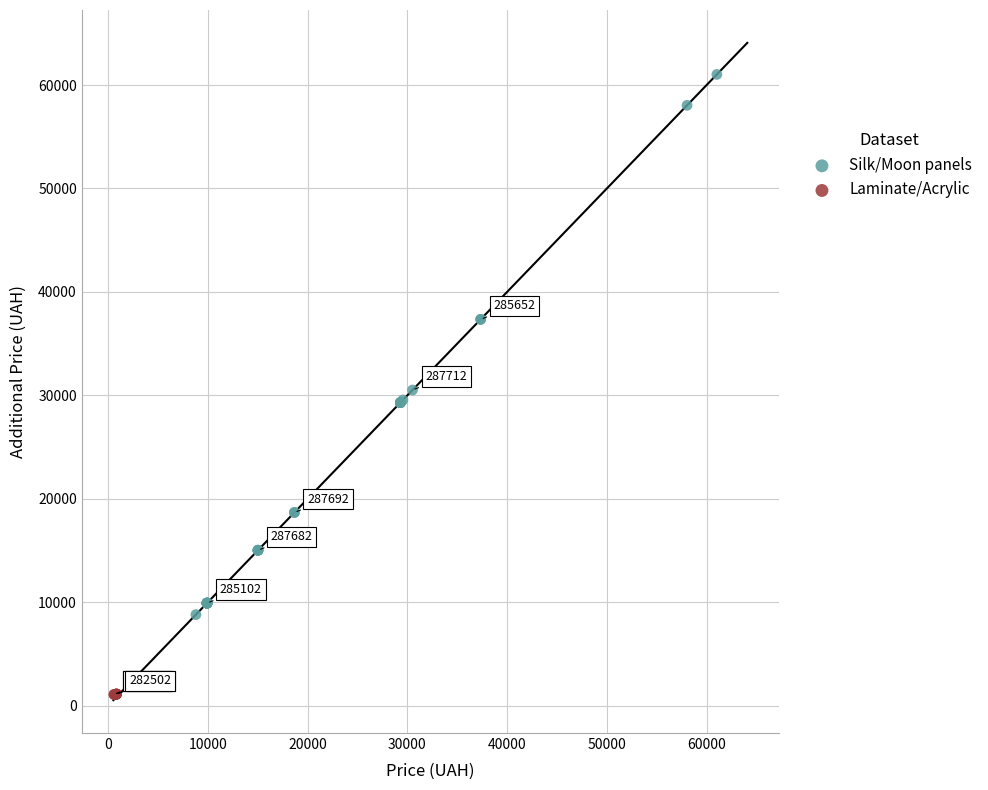

Which series contains the lowest Y value?

Laminate/Acrylic